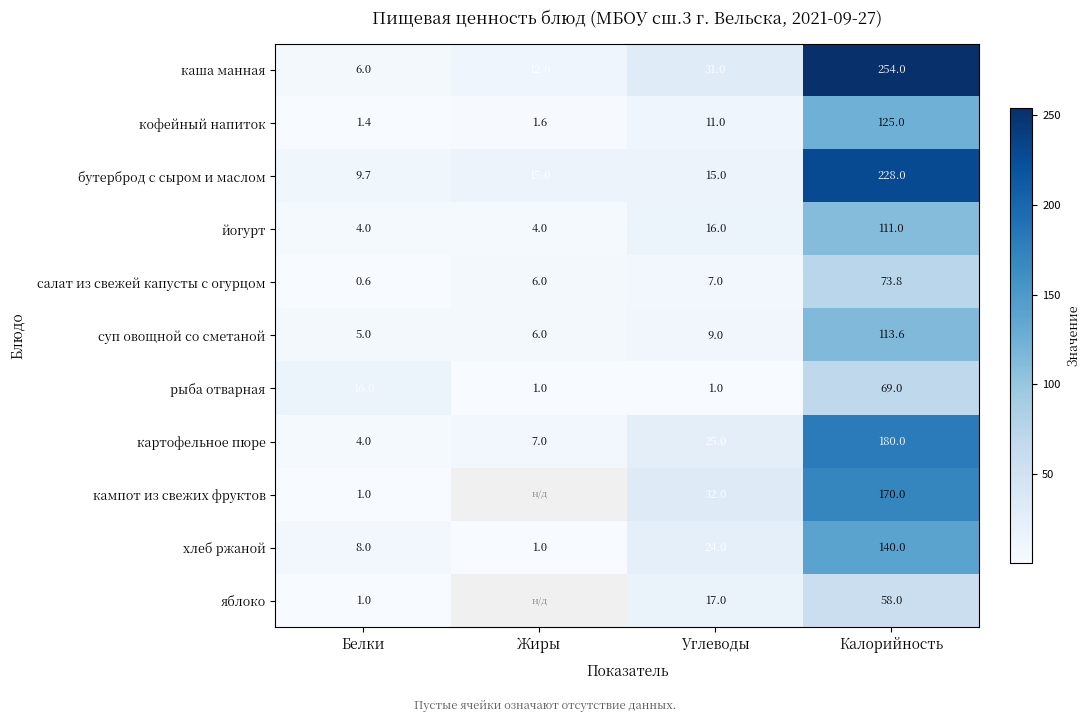

How many categories are shown in the chart?

4